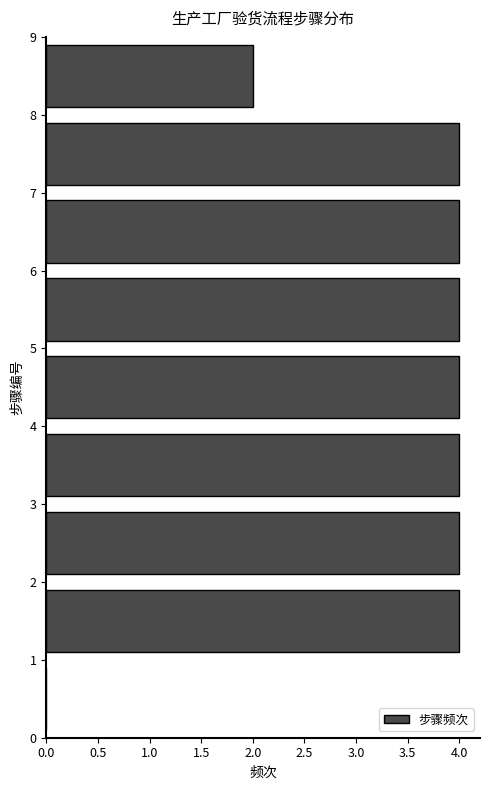

Reading bottom to top, transcribe this chart: for each bar, give the range it covers on the y-axis and its length. The values are not printed on the chart, so give them approximately, as read against the axis.

0 to 1: 0
1 to 2: 4
2 to 3: 4
3 to 4: 4
4 to 5: 4
5 to 6: 4
6 to 7: 4
7 to 8: 4
8 to 9: 2